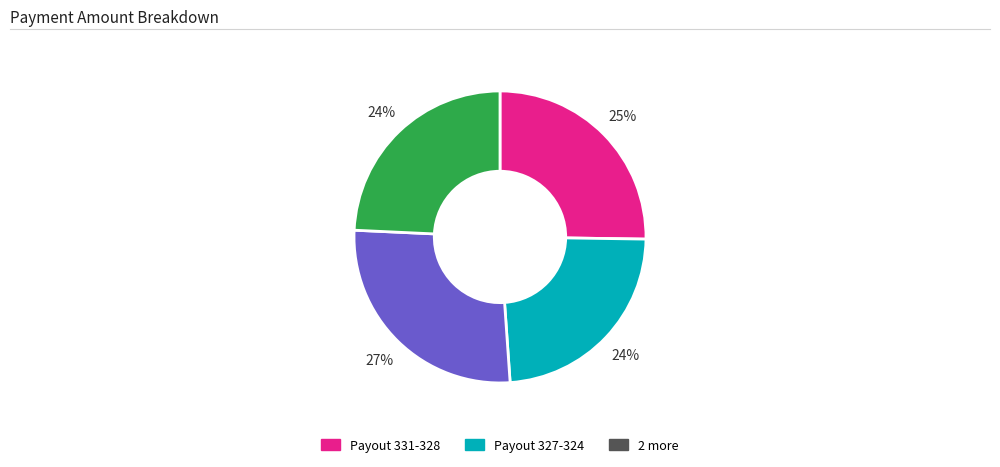

Is there any slice that represents more than half of the pie?

No